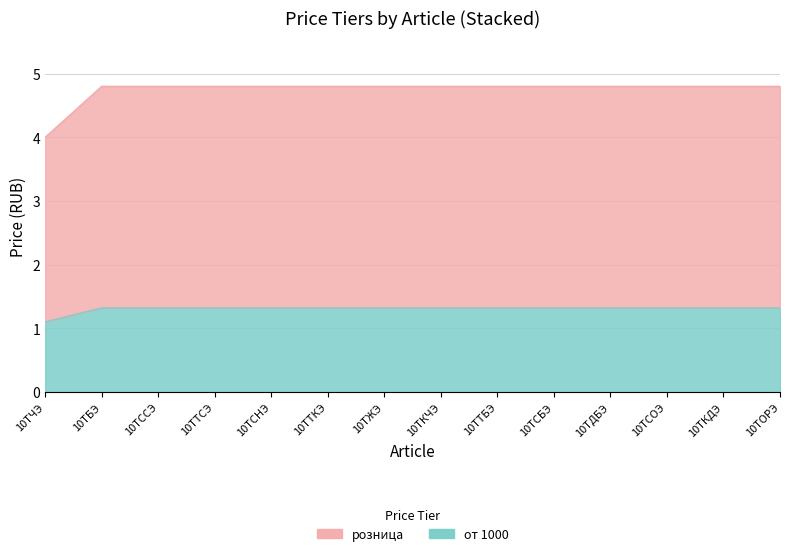

The value of розница at 10ТТБЭ is 2.8. True or false?

False